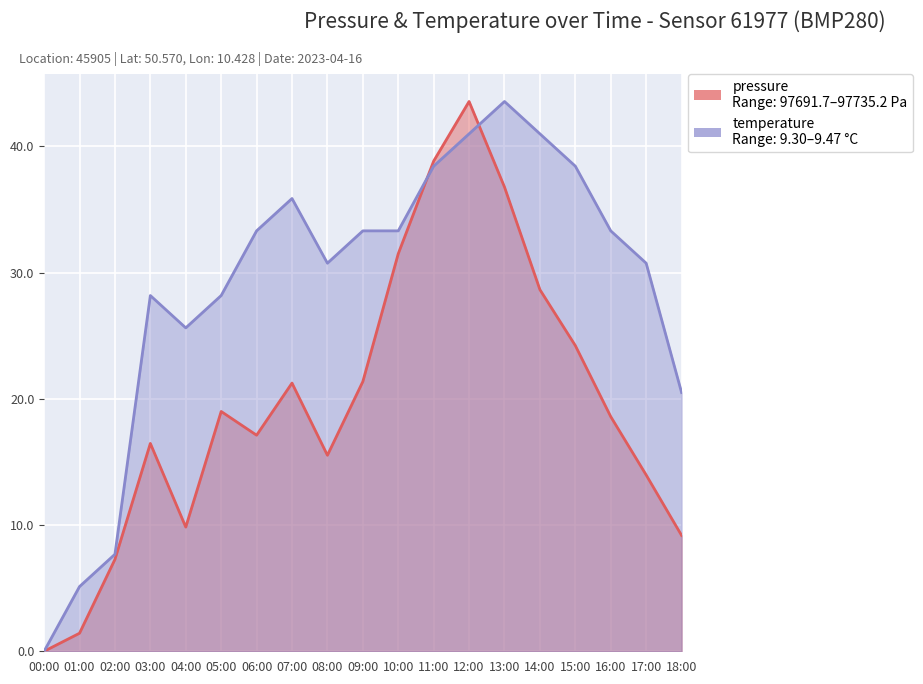

Is the value of temperature at 05:00 greater than the value of pressure at 09:00?

Yes